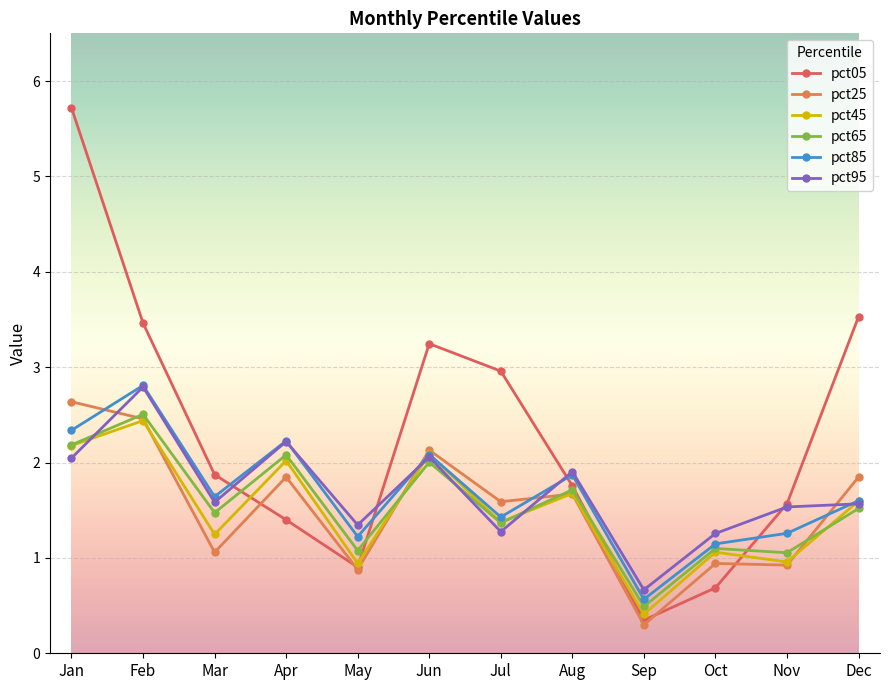

How many times do pct45 and pct95 cross each other?

4